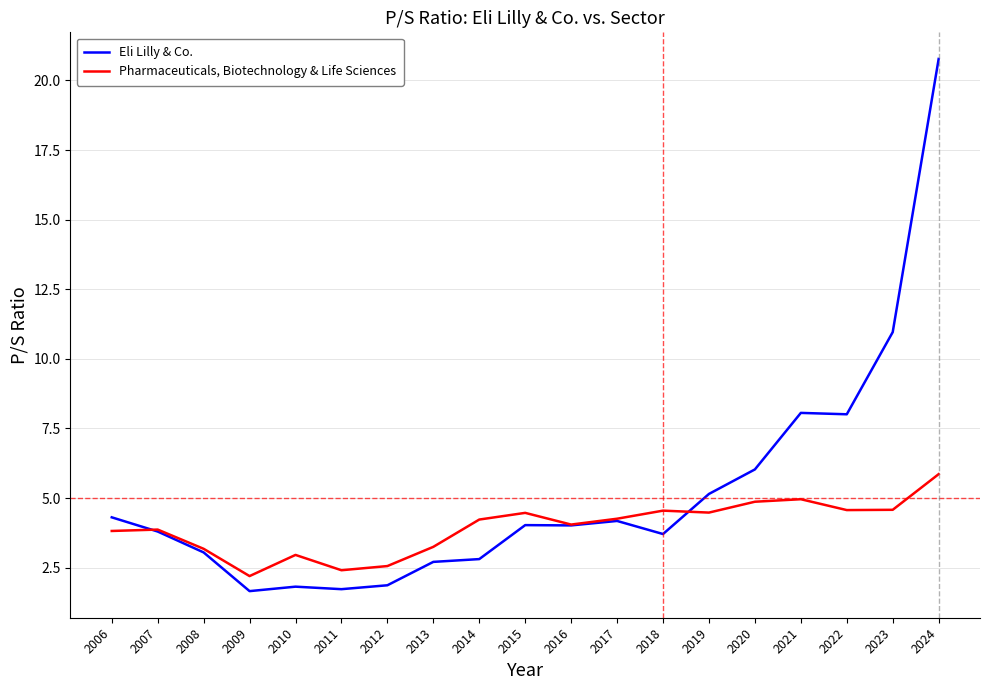

What is the spread (max minus min) of values at 2013?

0.5